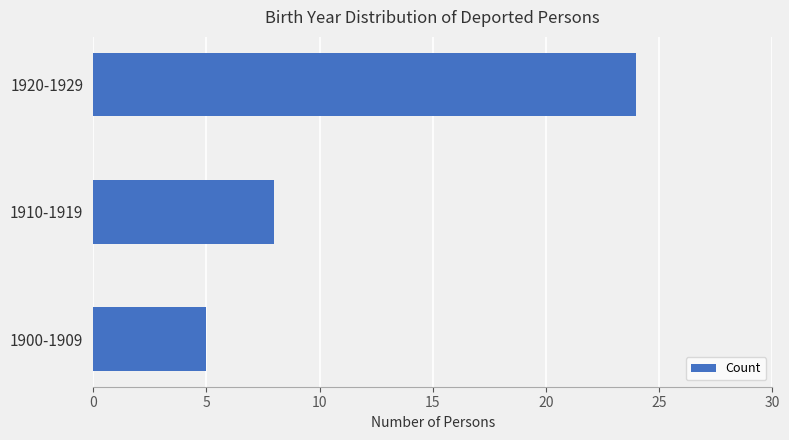

What is the minimum value shown in the chart?

5